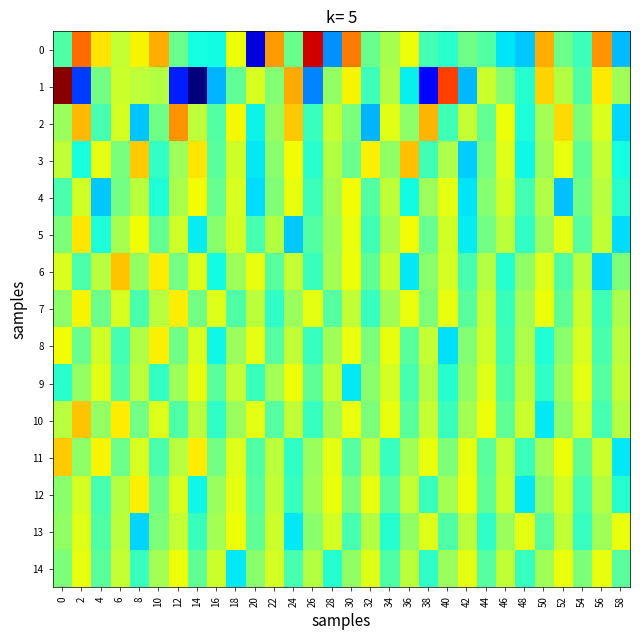

What is the total value across all series at 0?

-1945.7